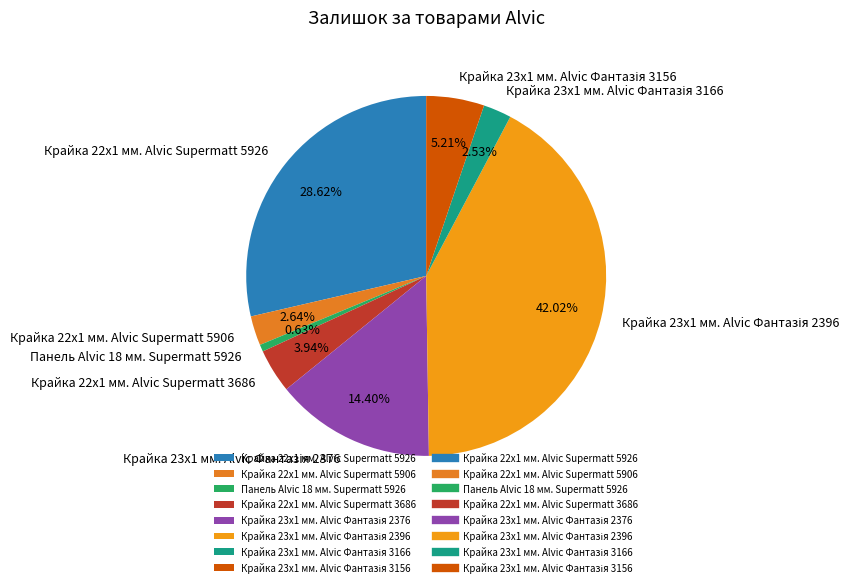

Is the sum of Крайка 22x1 мм. Alvic Supermatt 3686 and Крайка 22x1 мм. Alvic Supermatt 5926 greater than half?

No